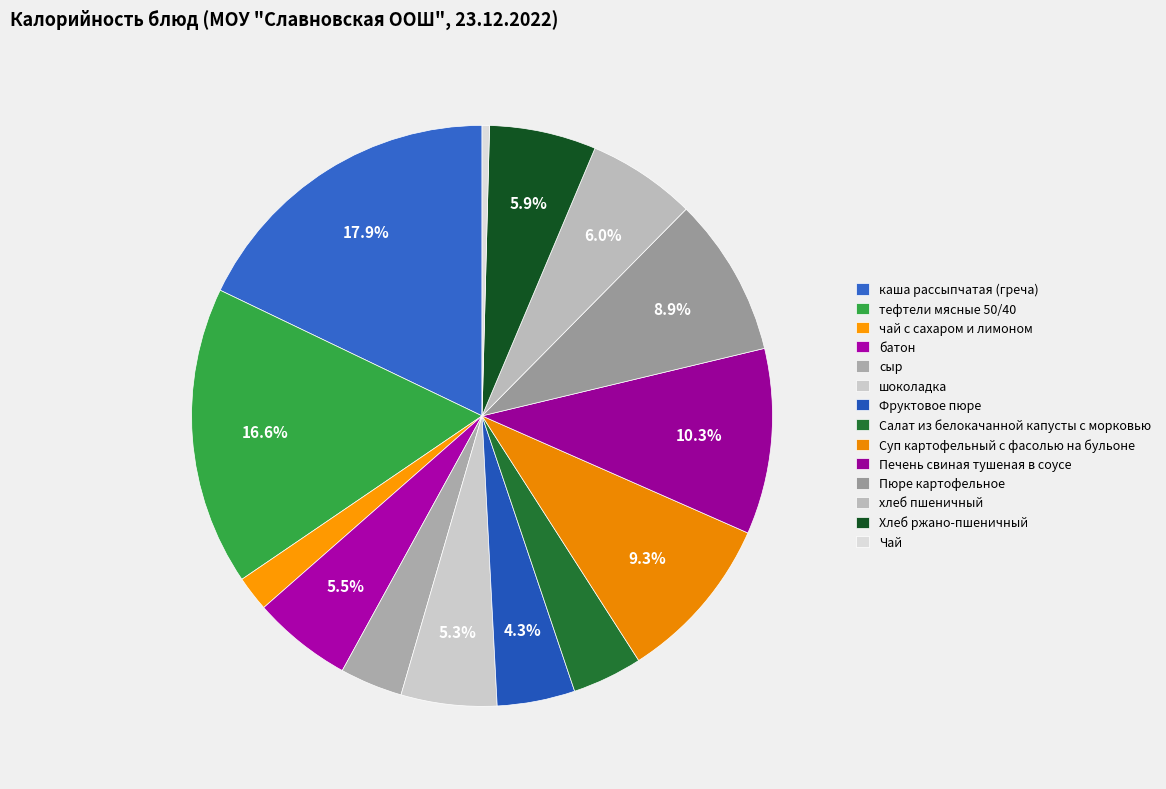

To the nearest percent, what percentage of the pie is Фруктовое пюре?

4%